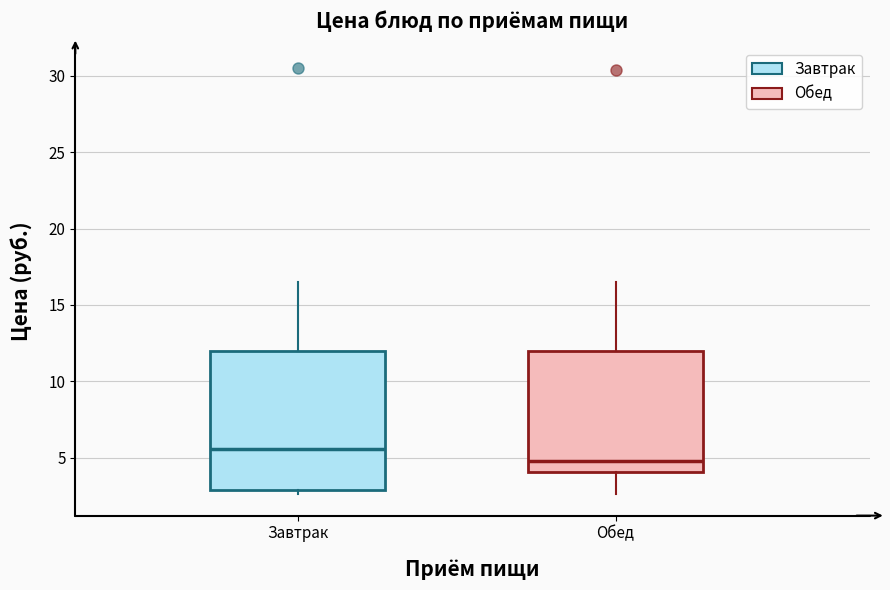

Comparing the boxes themselves (not the whiskers), which one is the tallest?

Завтрак